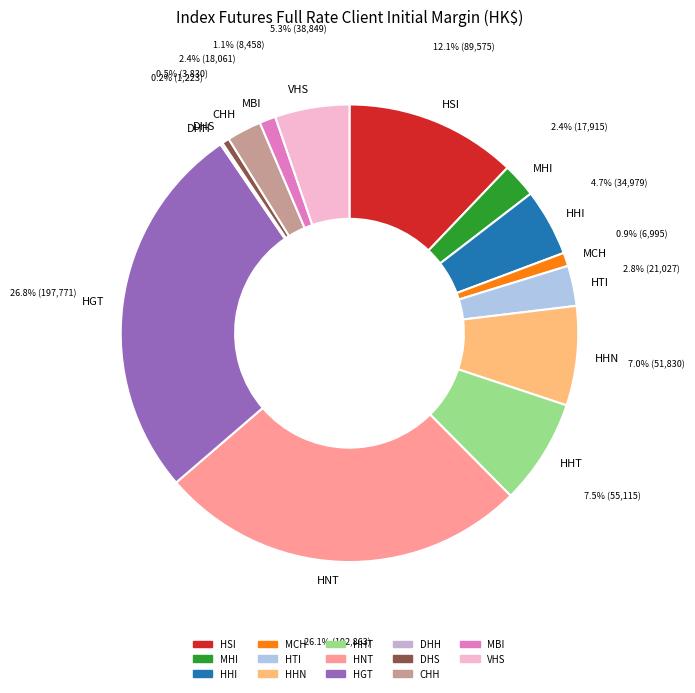

Is there any slice that represents more than half of the pie?

No